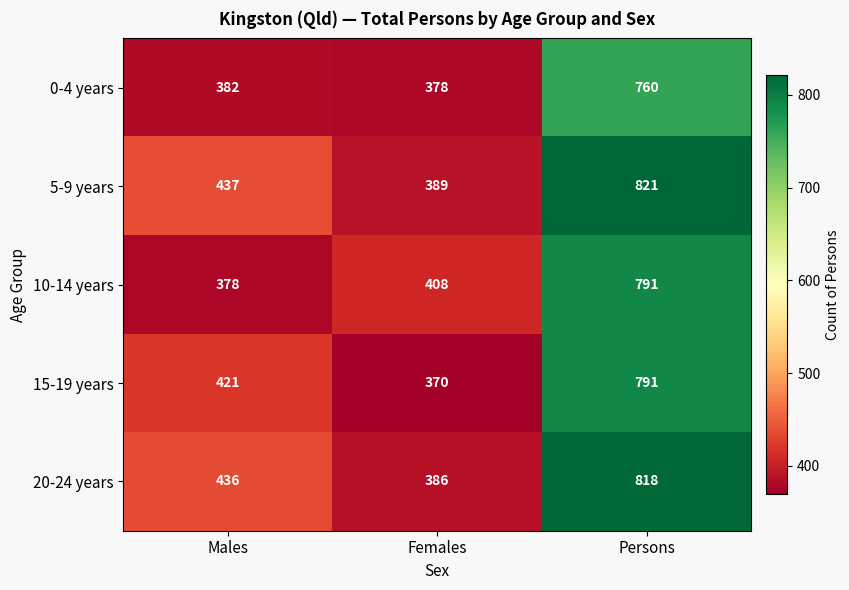

Reading left to right, extract all data points from this chart.

0-4 years: Males=382	Females=378	Persons=760
5-9 years: Males=437	Females=389	Persons=821
10-14 years: Males=378	Females=408	Persons=791
15-19 years: Males=421	Females=370	Persons=791
20-24 years: Males=436	Females=386	Persons=818